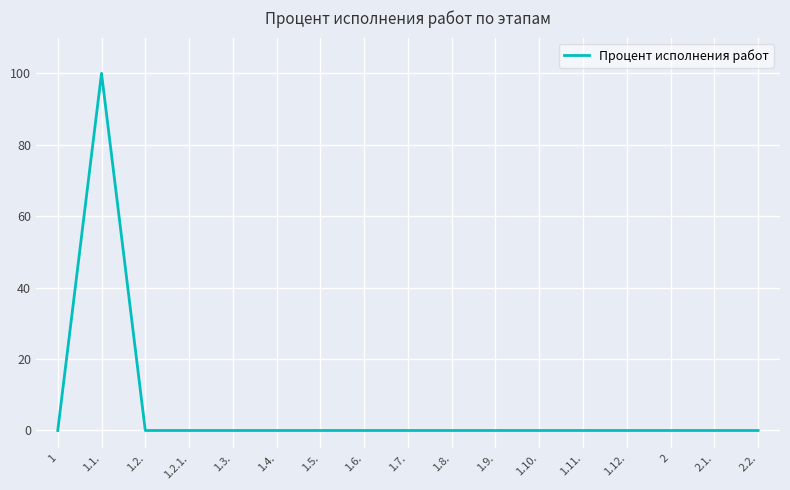

True or false: the data shows 64 at 1.5..

False